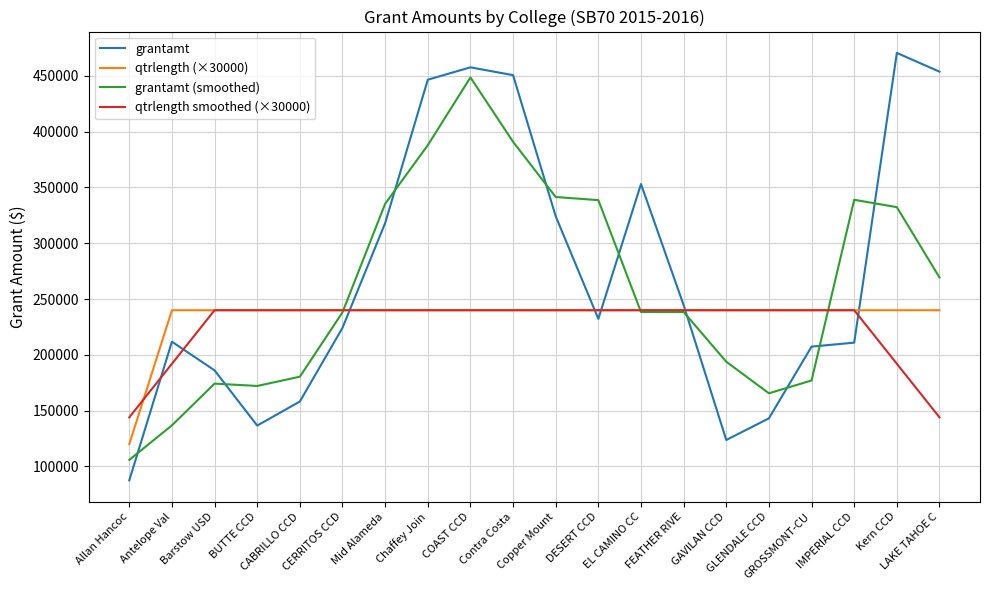

What is the sum of the qtrlength (×30000) values at EL CAMINO CC and FEATHER RIVE?

480000.0